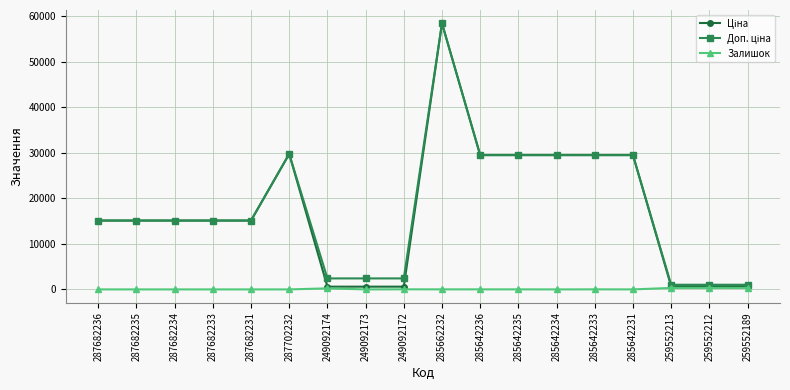

The Залишок series shows 238.0 at 249092174. True or false?

True